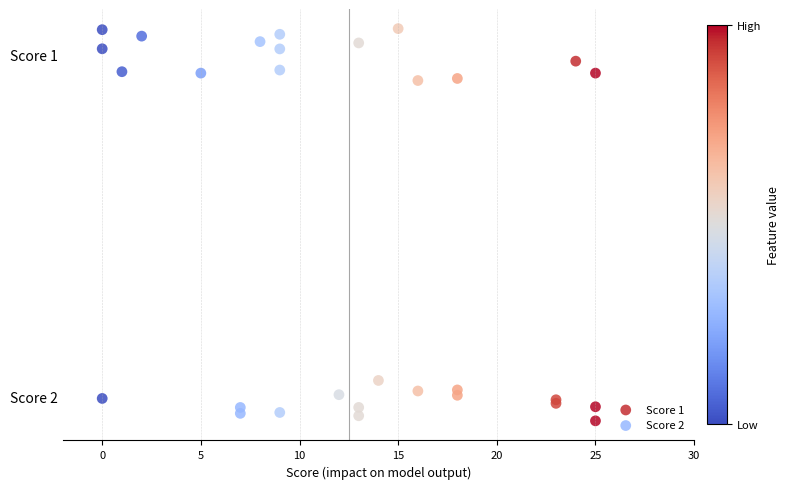

What are all the series names shown in the legend?

Score 1, Score 2